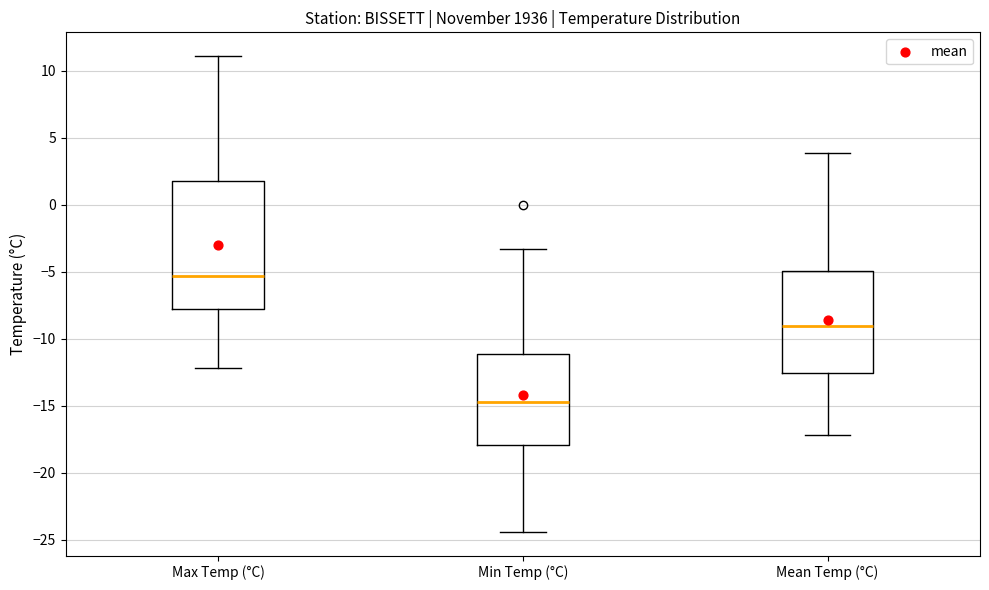

Which box has the highest median line?

Max Temp (°C)